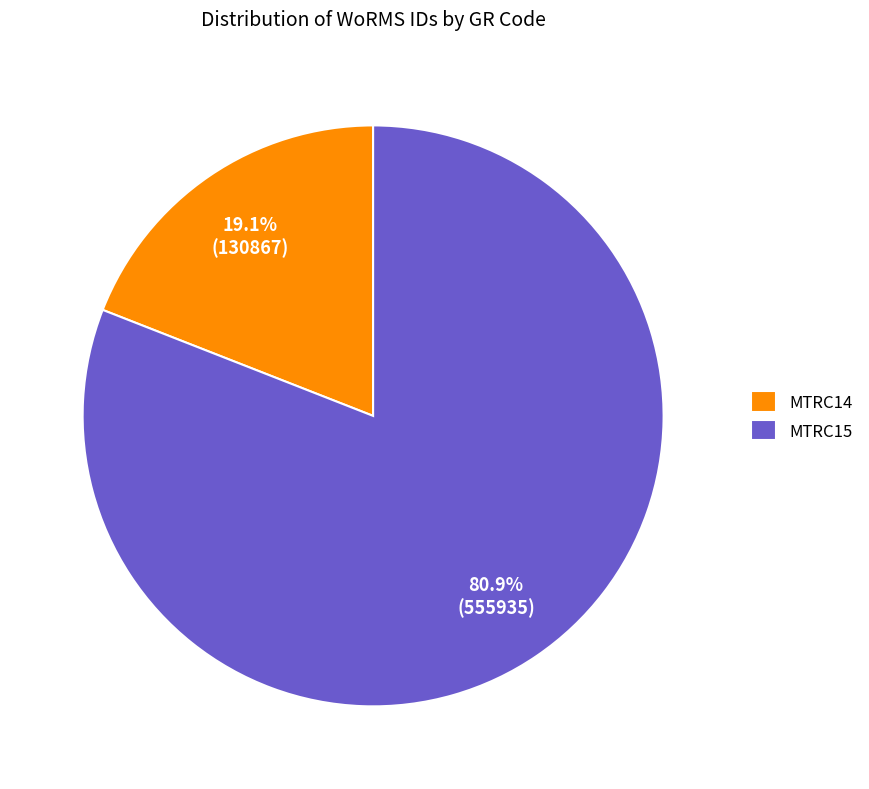

Rank the categories by value from highest to lowest.

MTRC15, MTRC14